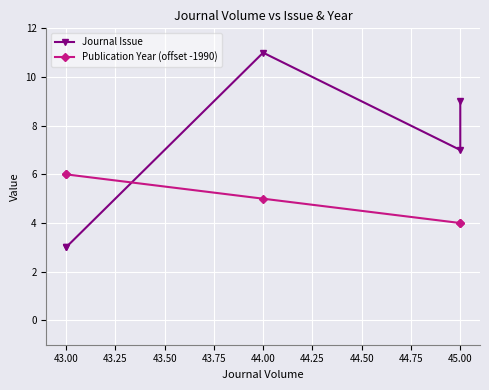

What are all the series names shown in the legend?

Journal Issue, Publication Year (offset -1990)